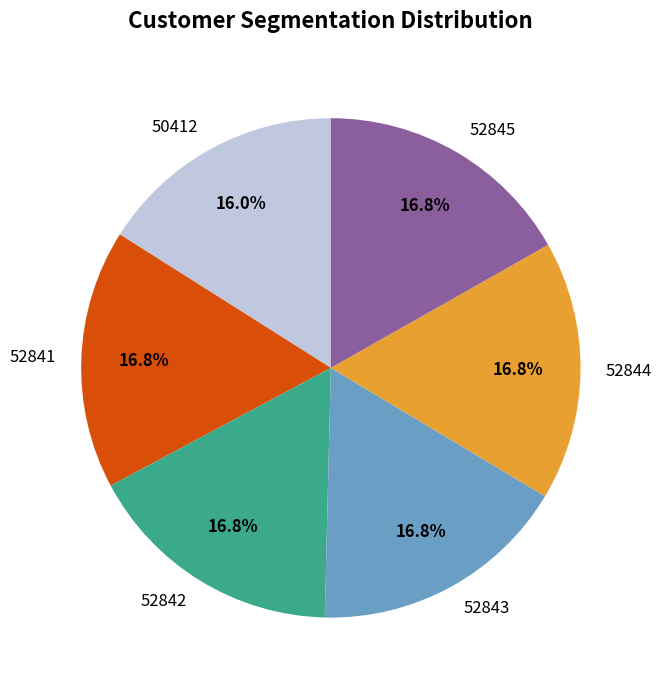

What is the smallest slice in the pie chart?

50412